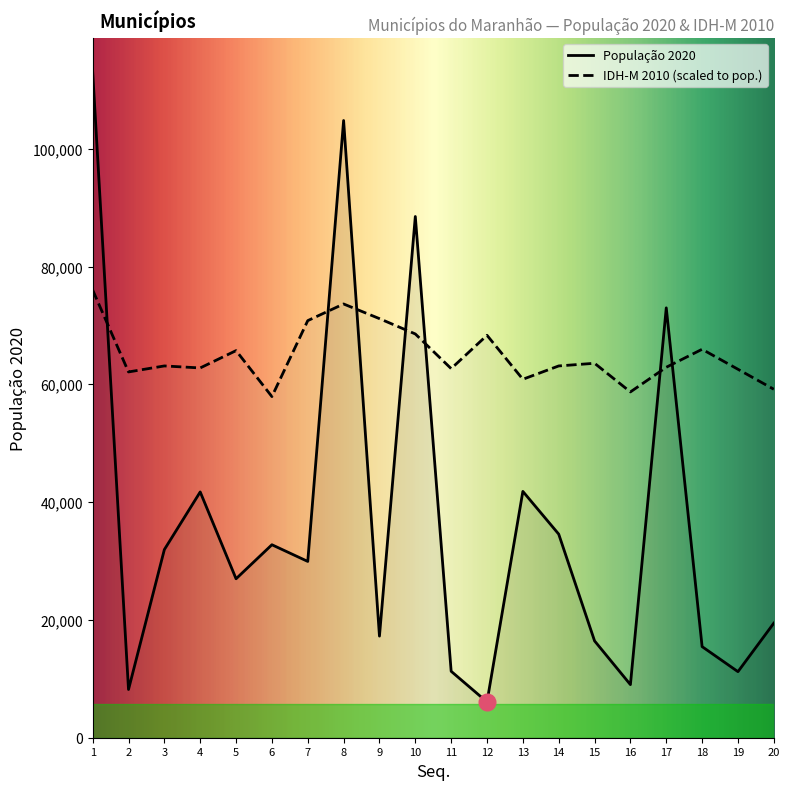

How many values in the IDH-M 2010 (scaled) series are below 63121?

9